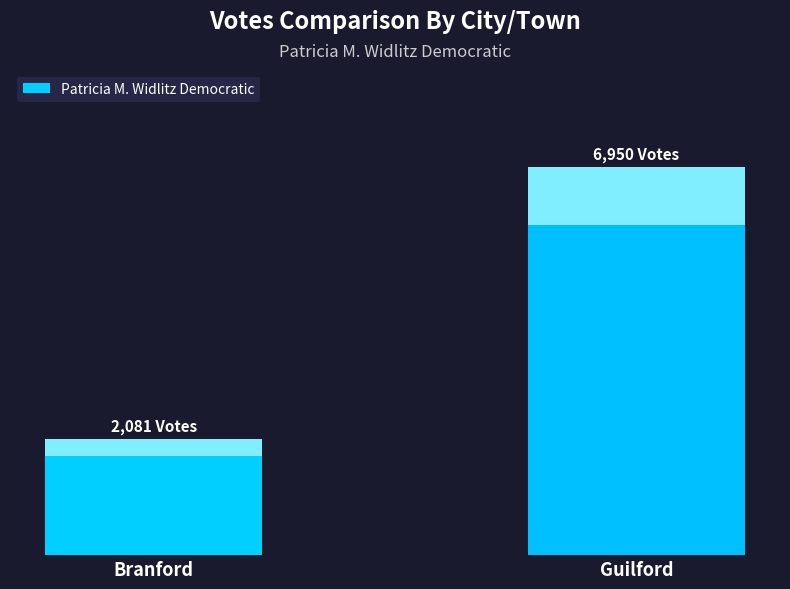

What is the sum of the values at Guilford and Branford?

9031